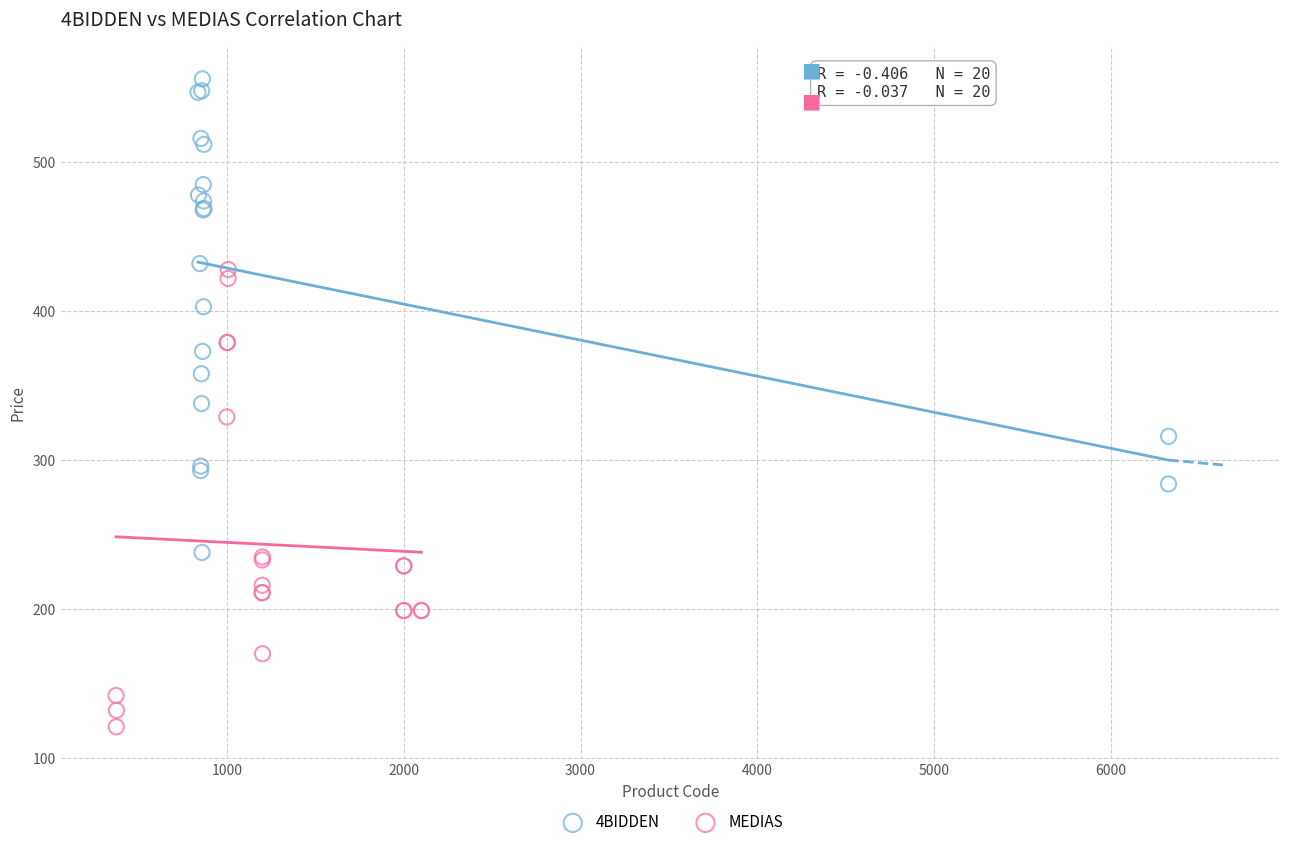

Which series has the widest spread of Y values?

4BIDDEN